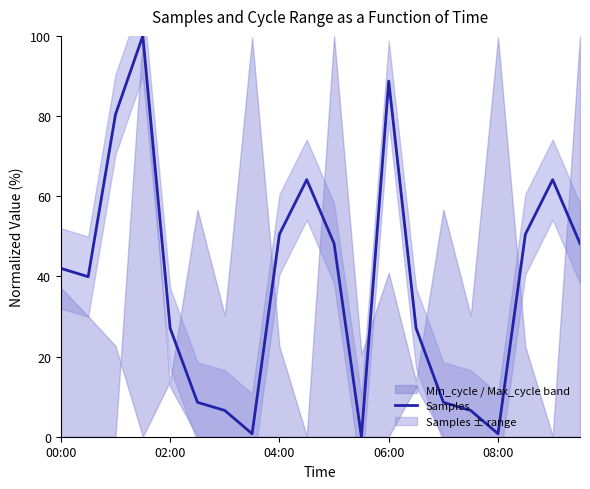

The value of Samples at 02:00 is 27.1. True or false?

True